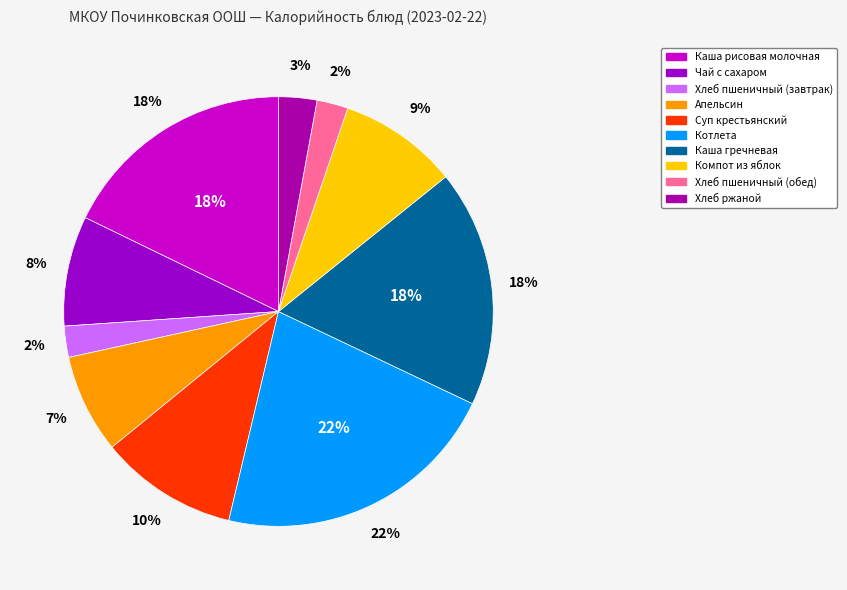

To the nearest percent, what portion does Каша гречневая represent?

18%